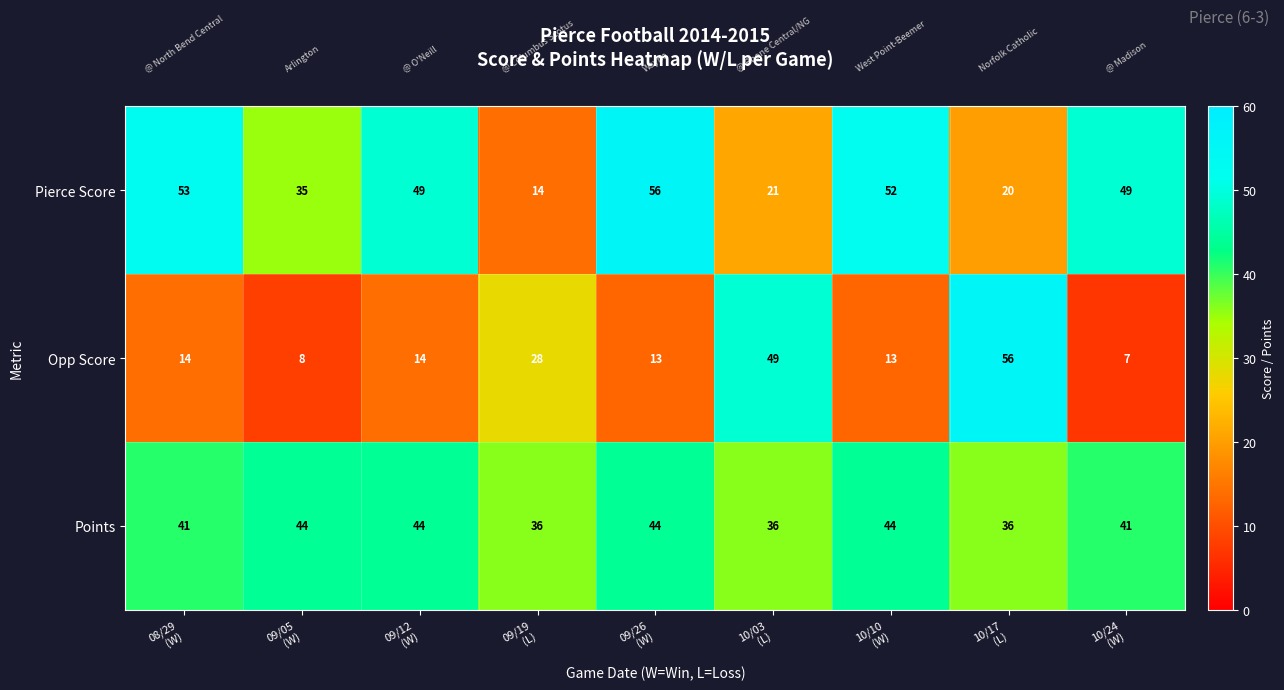

Count the Points values in the range 36 to 44.

9